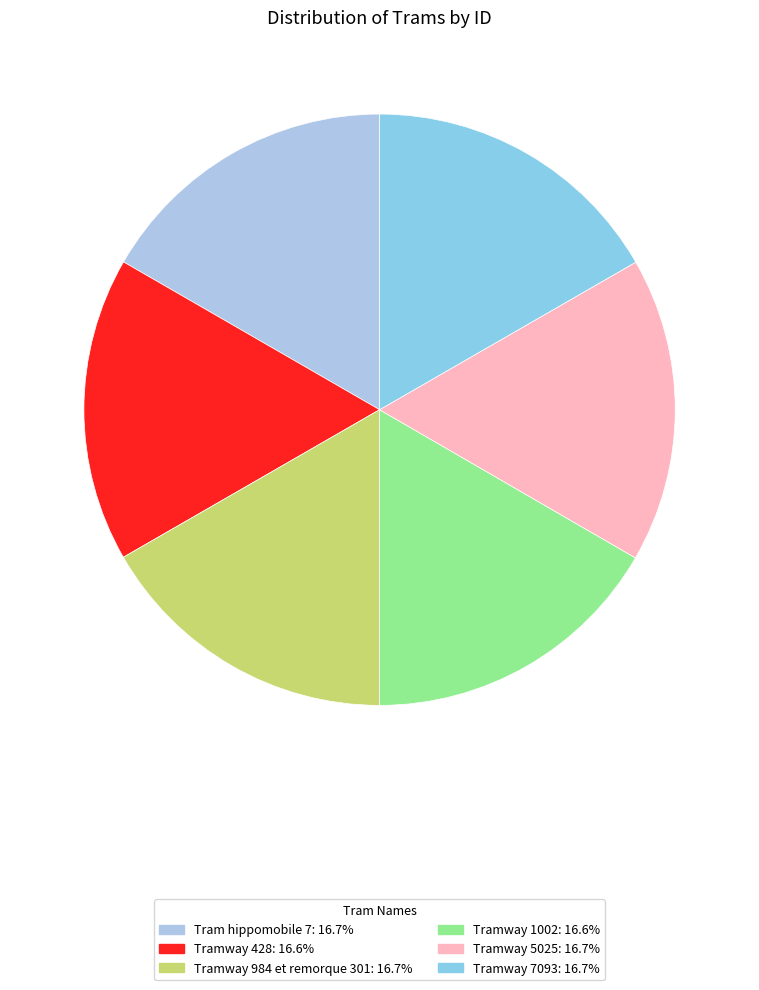

What is the smallest slice in the pie chart?

Tramway 1002